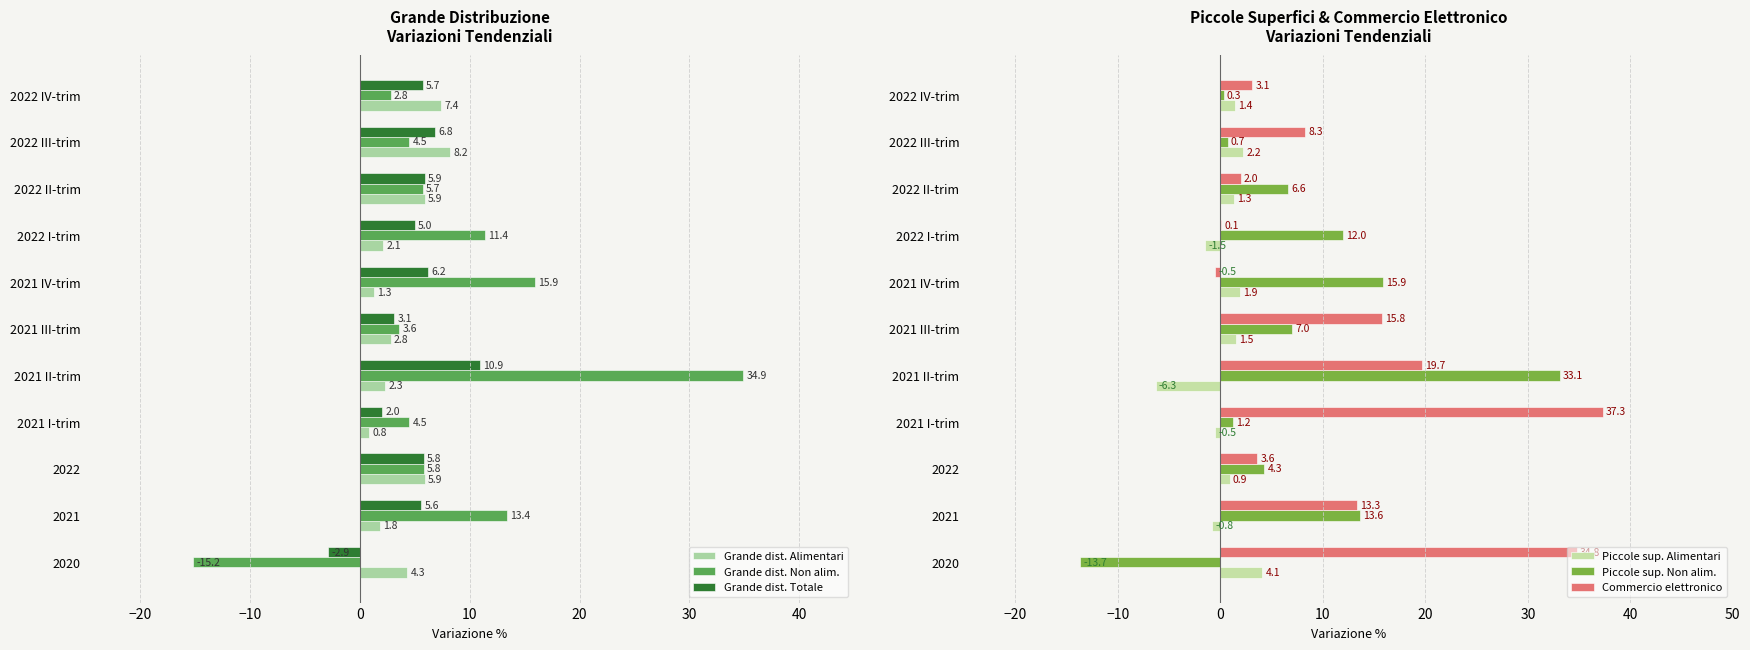

Is it true that Grande dist. Totale equals 5.8 at 2022?

True